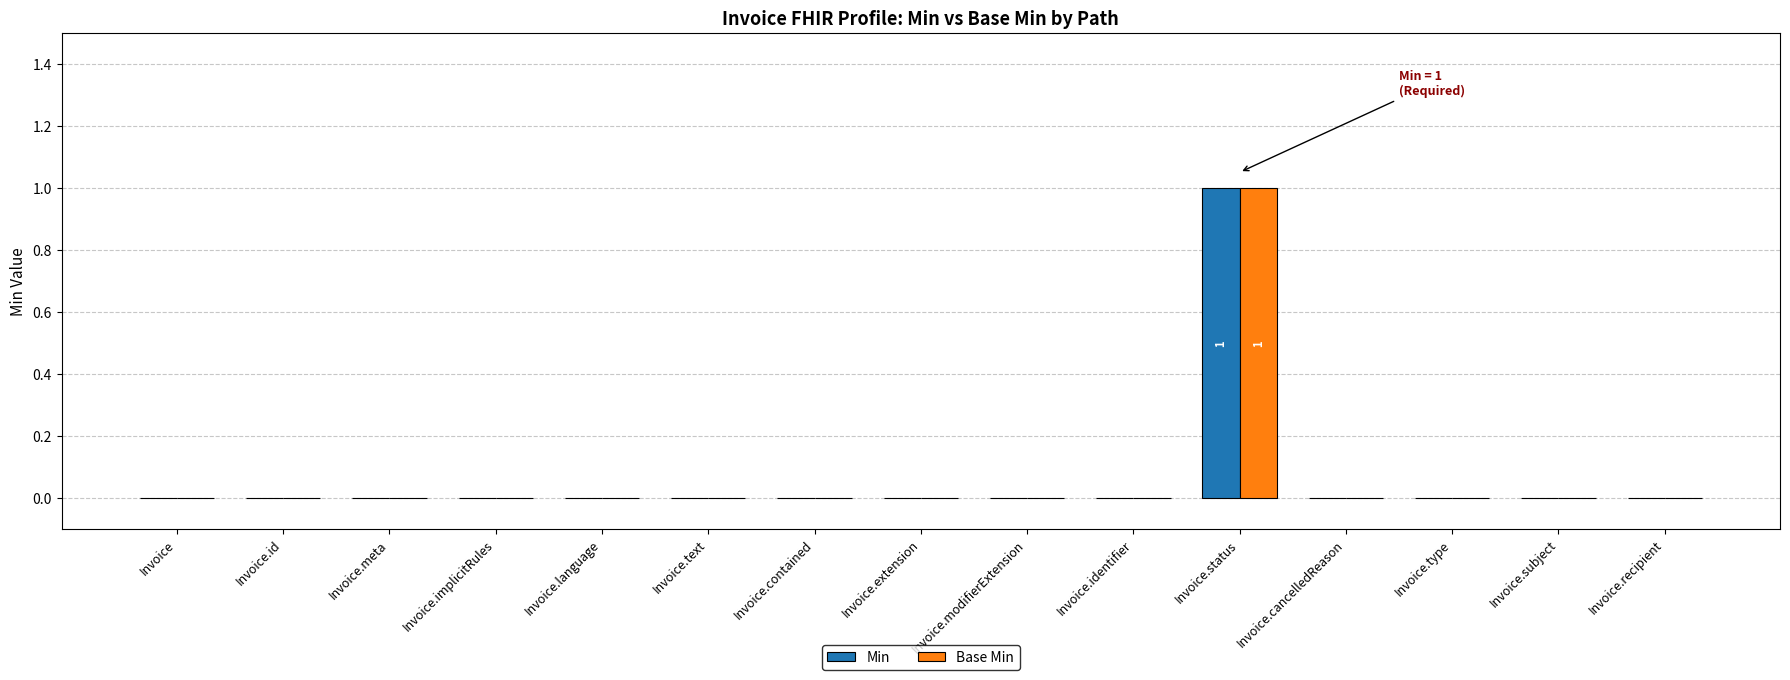

Is it true that Min equals 0 at Invoice.subject?

True